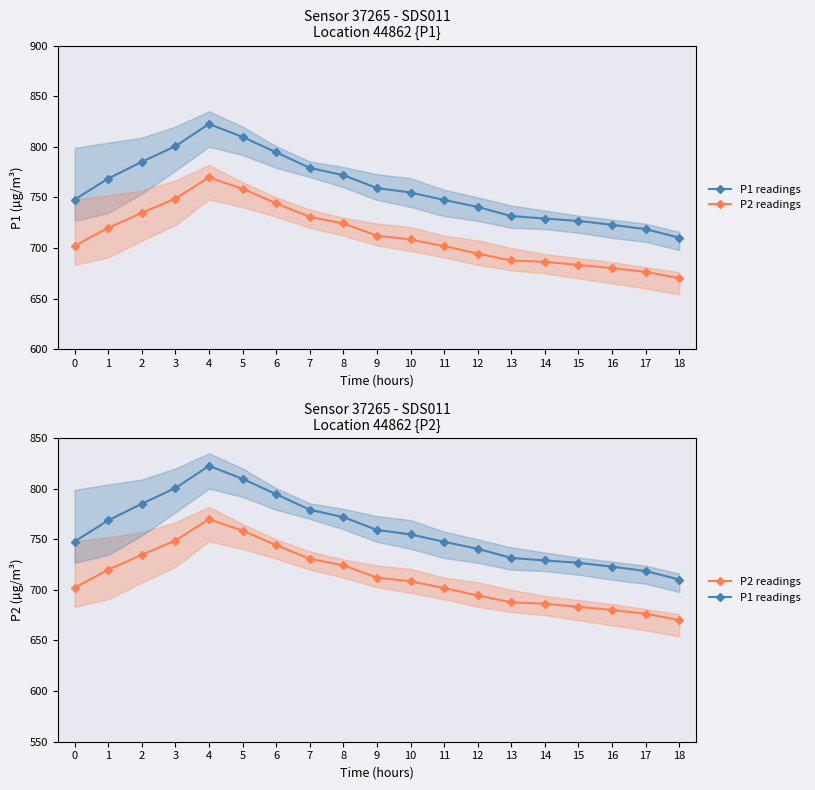

List the series in order of their overall mean, lowest first.

P2 readings, P1 readings